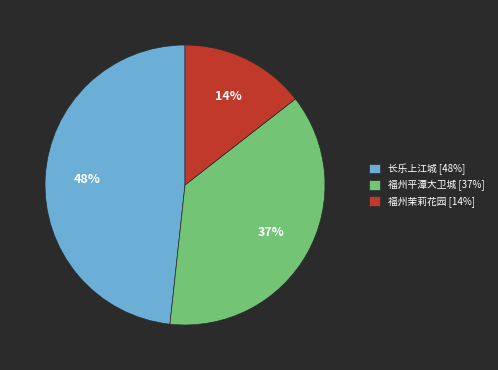

To the nearest percent, what is the difference between the largest and smallest slice percentages?

34%